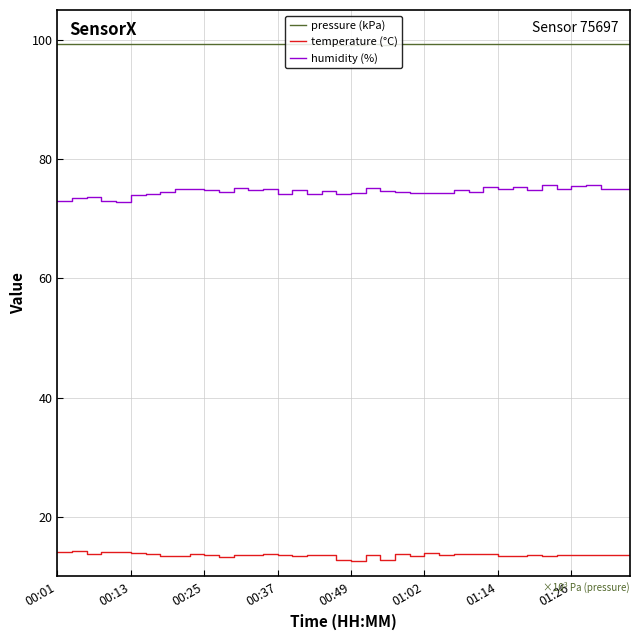

List the series in order of their peak value, lowest first.

temperature (°C), humidity (%), pressure (kPa)